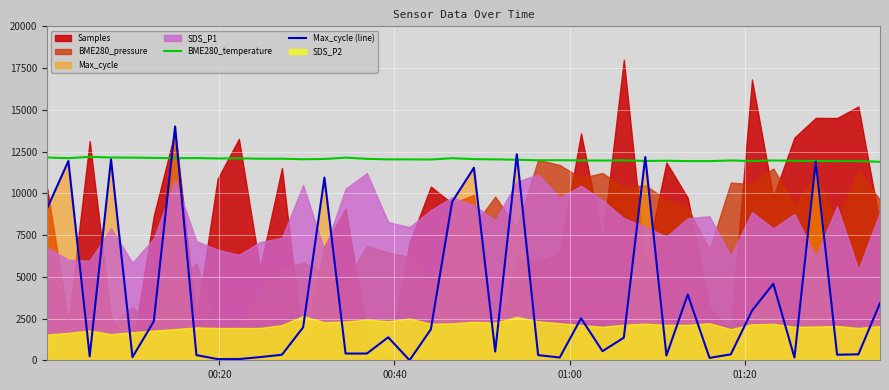

What is the highest value of the BME280_temperature series?

12184.0